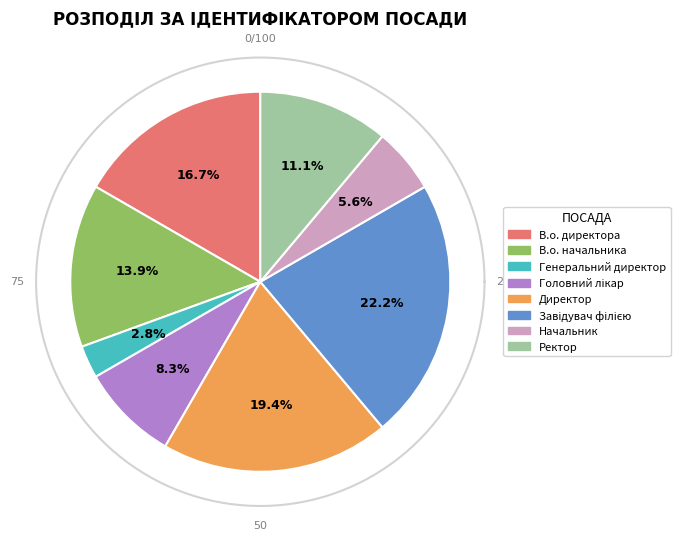

To the nearest percent, what percentage of the pie is В.о. директора?

17%